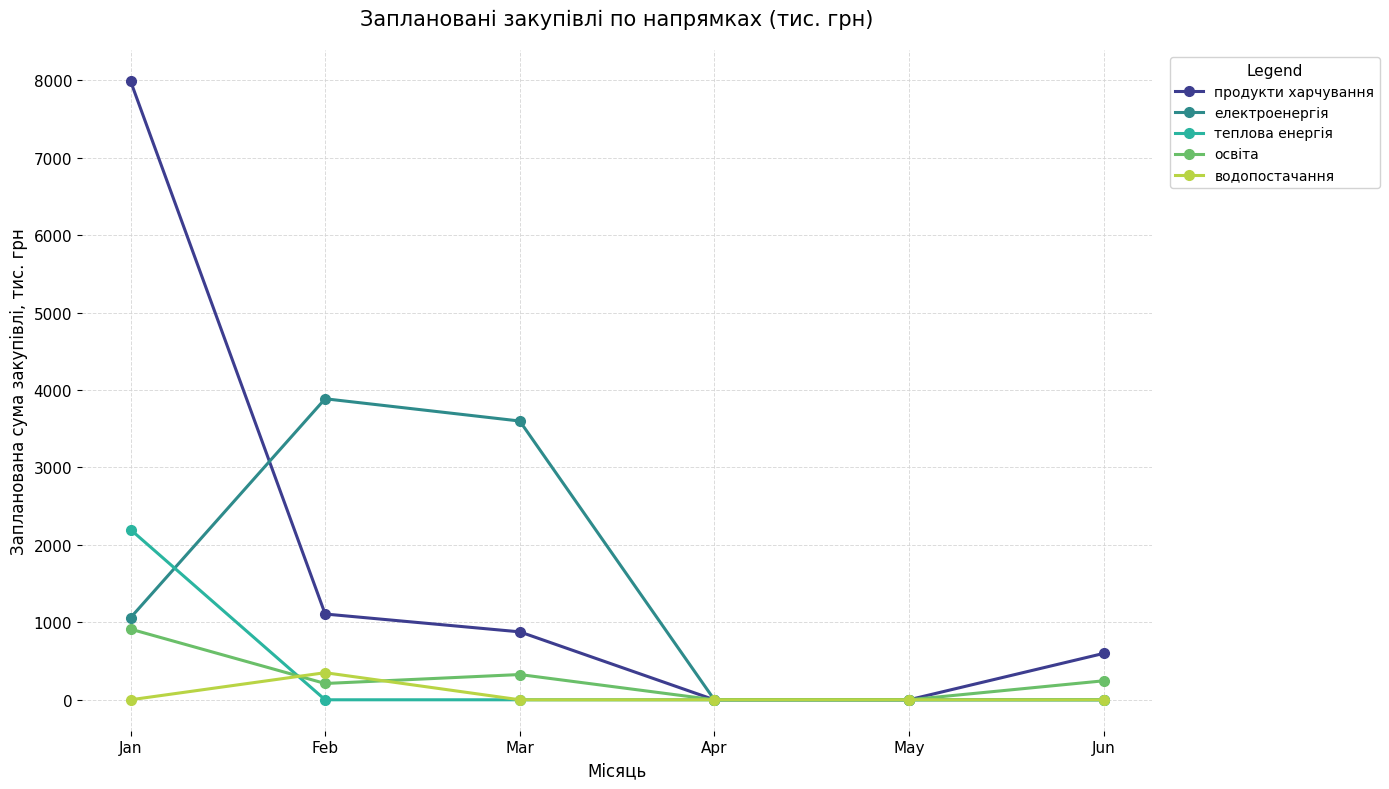

Between Mar and Apr, which series saw the biggest shift?

електроенергія